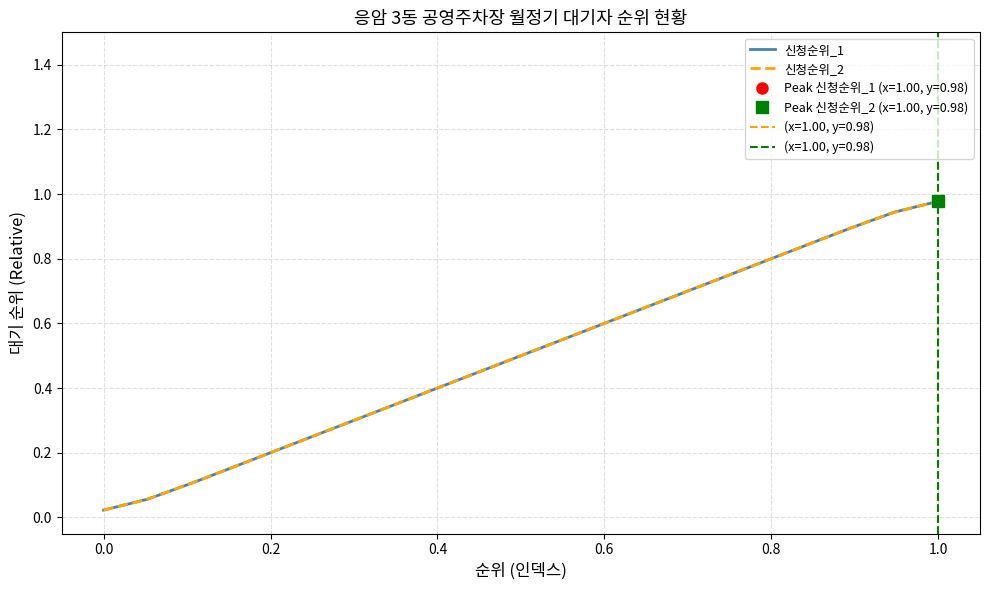

Which series has the largest total across all categories?

신청순위_1